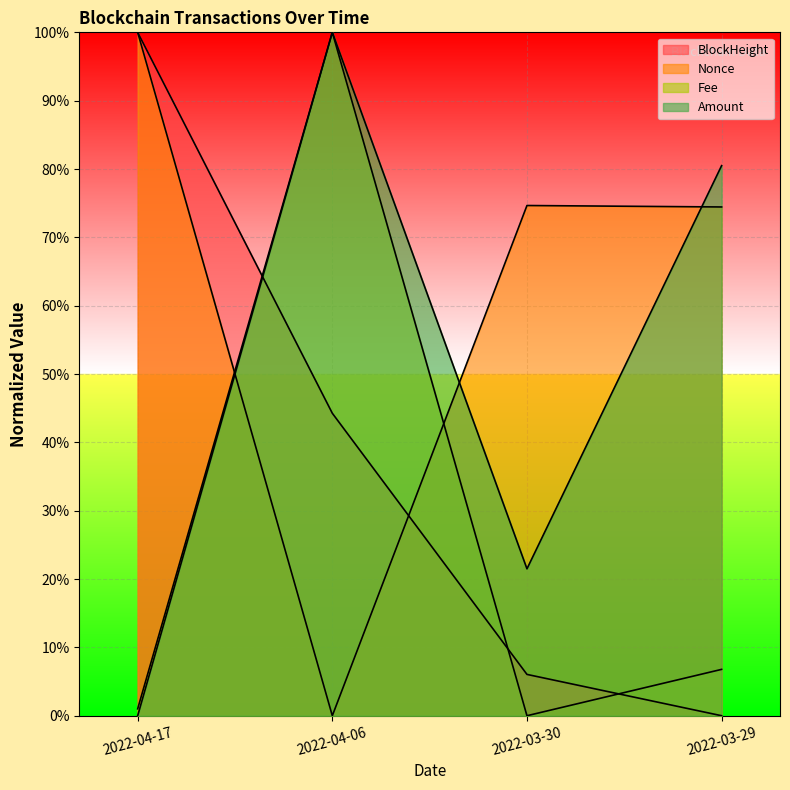

What are all the series names shown in the legend?

BlockHeight, Nonce, Fee, Amount